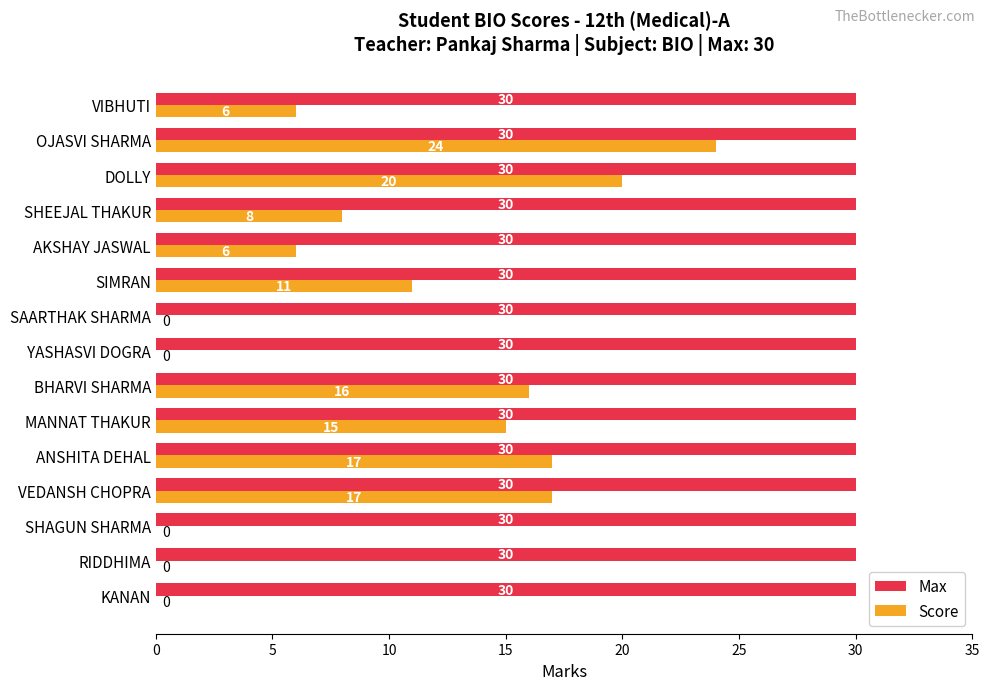

True or false: Score has a value of 6 at VIBHUTI.

True